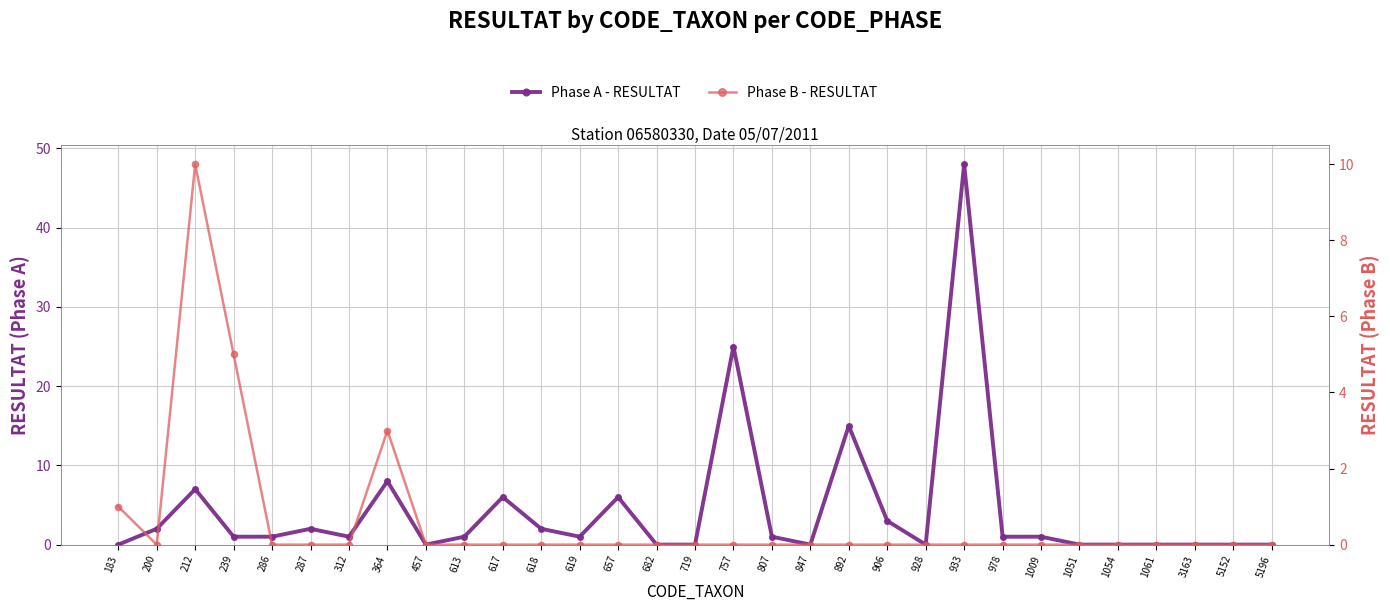

At how many categories does at least one series exceed 42?

1